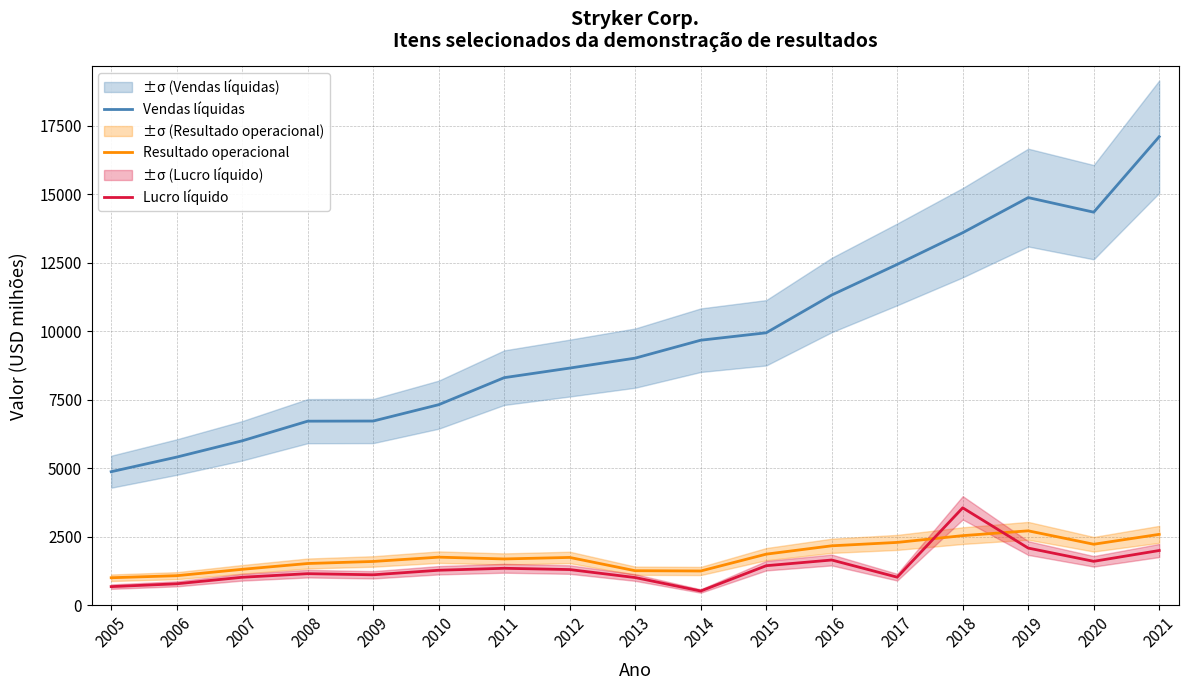

At which category does Resultado operacional reach its first local peak?

2010